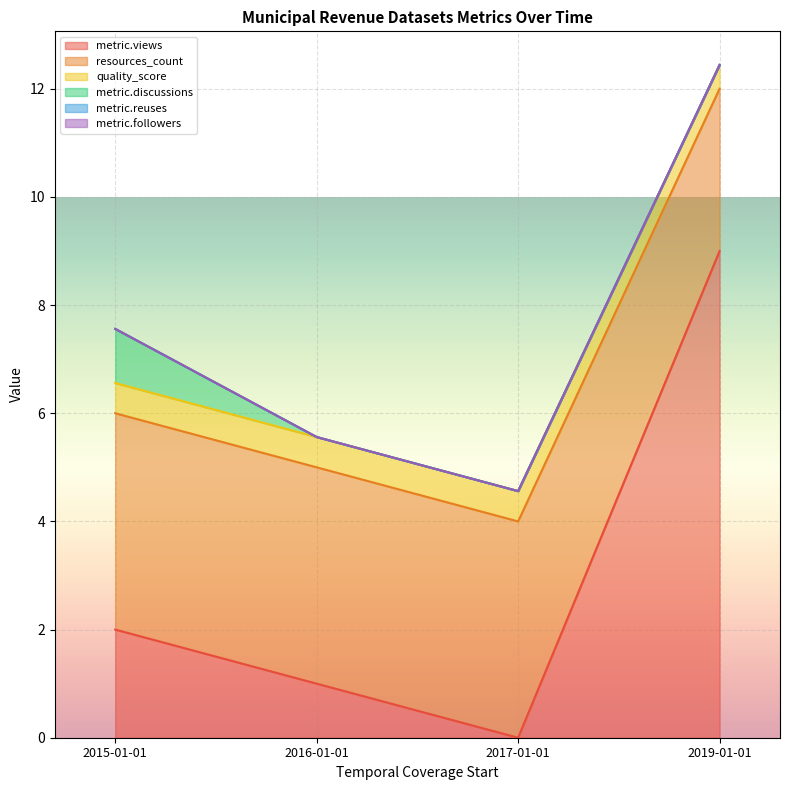

Reading left to right, list all the values displayed in this chart.

metric.views: 2019-01-01=9.0	2017-01-01=0.0	2016-01-01=1.0	2015-01-01=2.0
resources_count: 2019-01-01=3.0	2017-01-01=4.0	2016-01-01=4.0	2015-01-01=4.0
quality_score: 2019-01-01=0.4	2017-01-01=0.6	2016-01-01=0.6	2015-01-01=0.6
metric.discussions: 2019-01-01=0.0	2017-01-01=0.0	2016-01-01=0.0	2015-01-01=1.0
metric.reuses: 2019-01-01=0.0	2017-01-01=0.0	2016-01-01=0.0	2015-01-01=0.0
metric.followers: 2019-01-01=0.0	2017-01-01=0.0	2016-01-01=0.0	2015-01-01=0.0